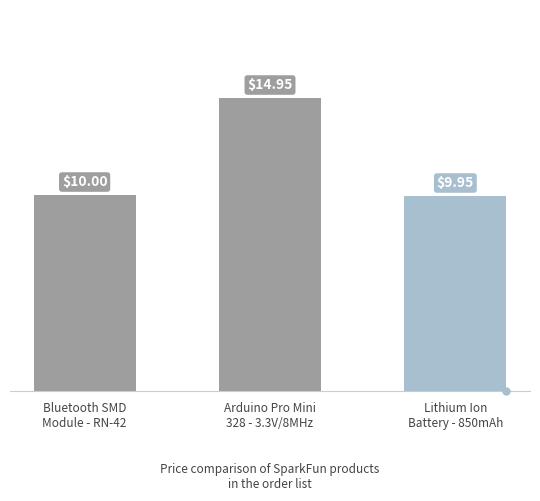

True or false: the data shows 10.0 at Bluetooth SMD
Module - RN-42.

True